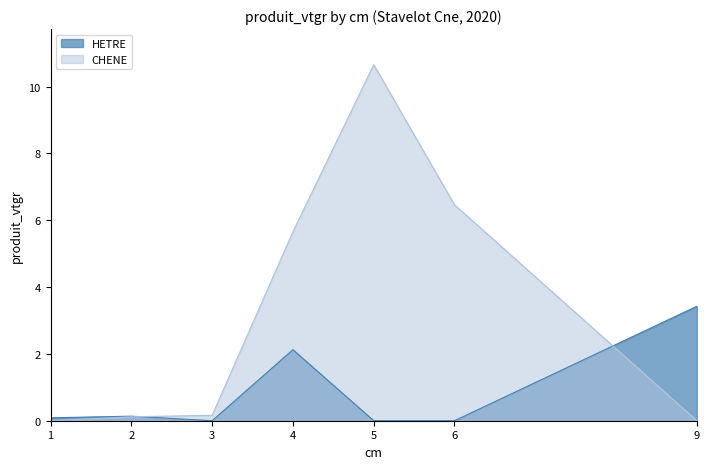

True or false: CHENE has a value of 6.5 at 6.

True